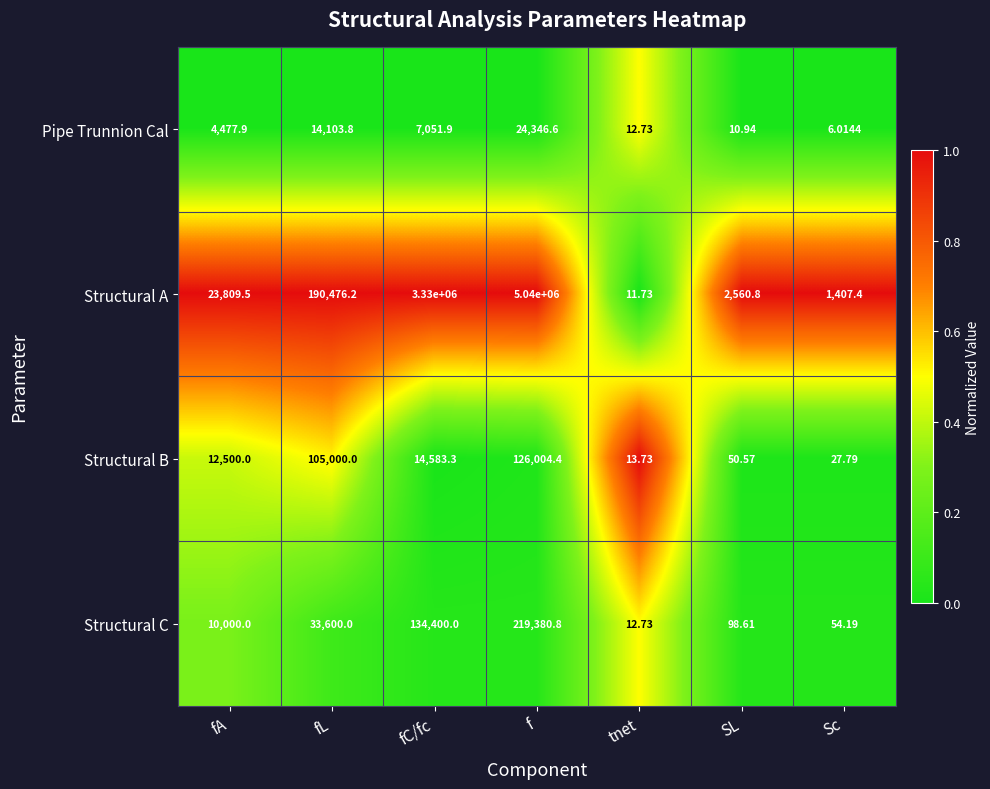

Which category has the lowest value in the Structural A series?

tnet